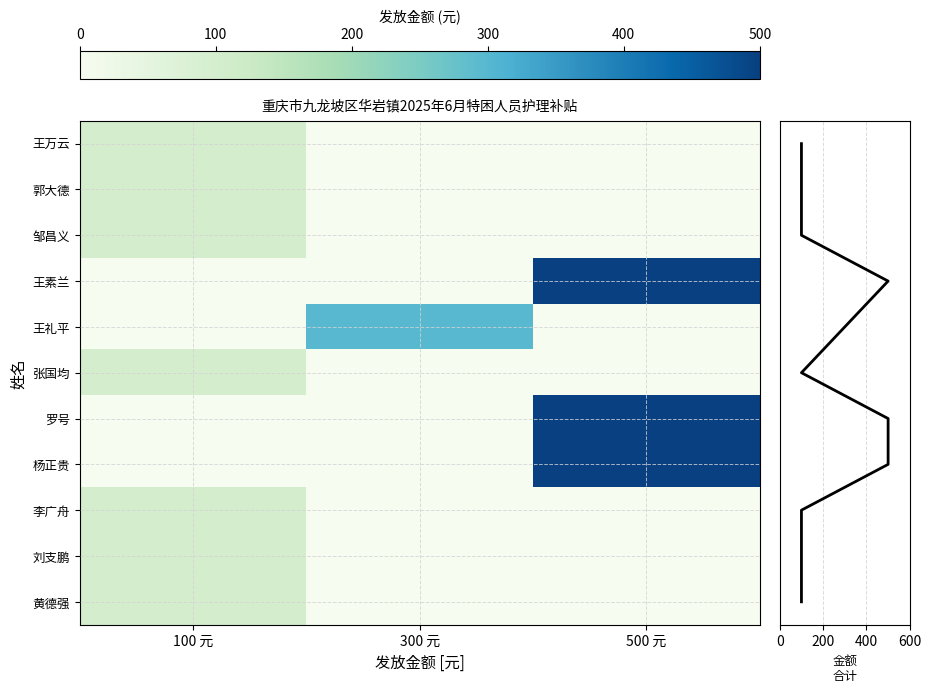

At which label is 王素兰 closest to 250?

100 元